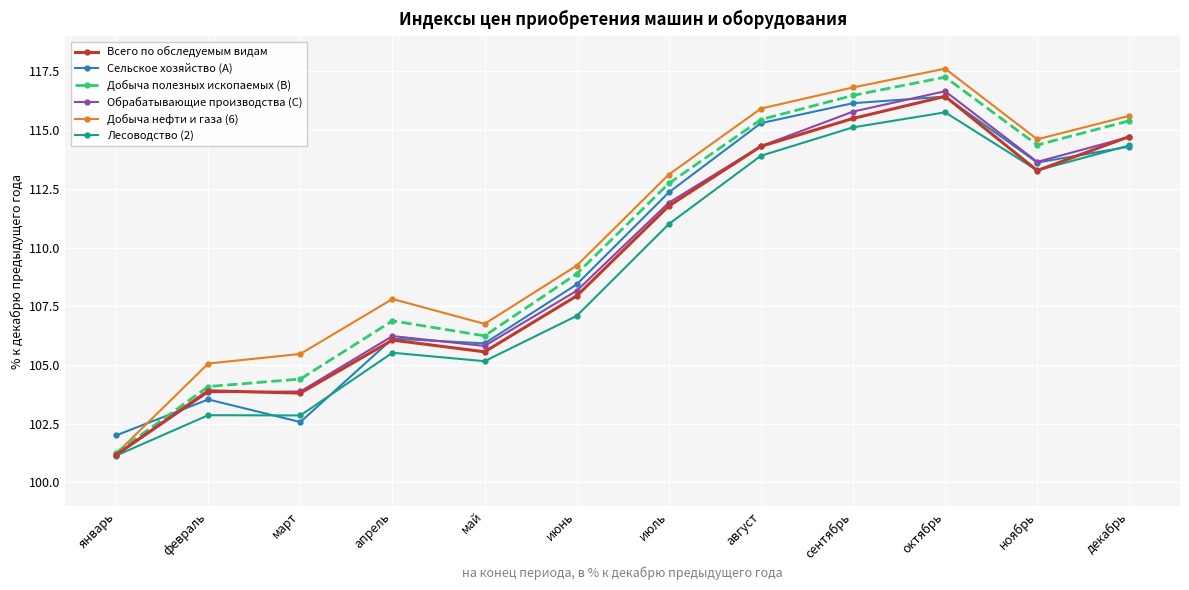

What position from the left is ноябрь?

11